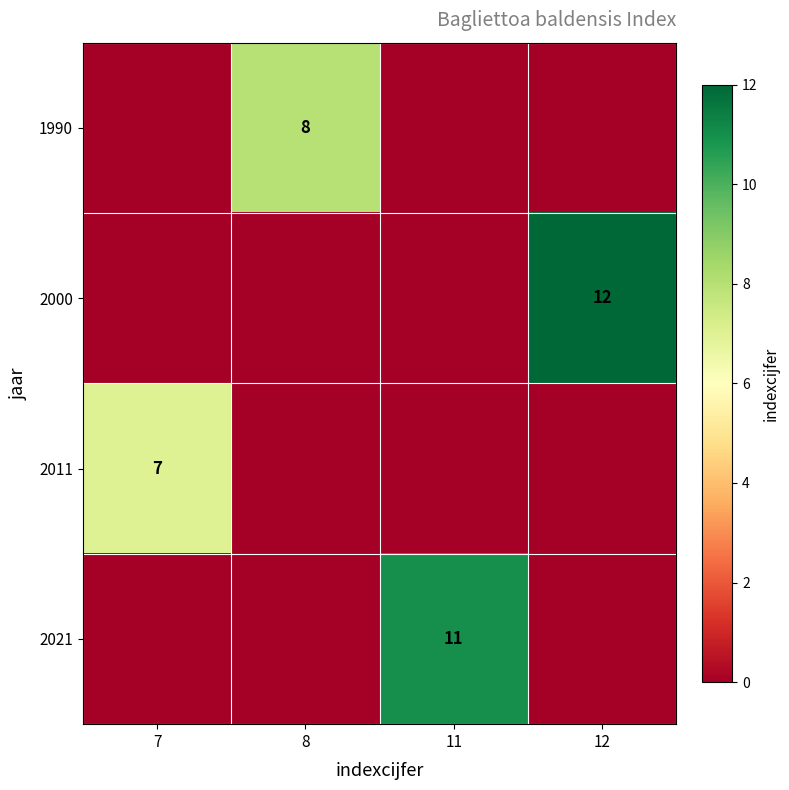

True or false: 2021 has a value of -3 at 7.

False